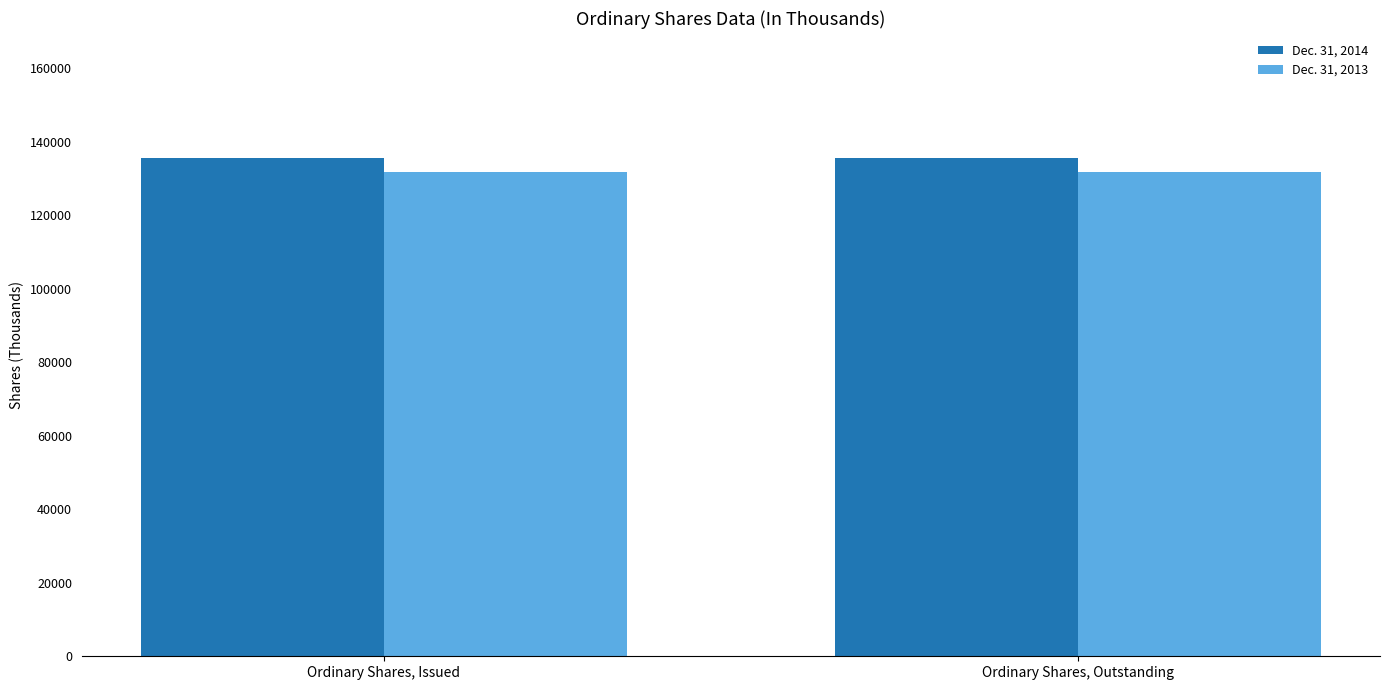

What is the highest value of the Dec. 31, 2014 series?

135622